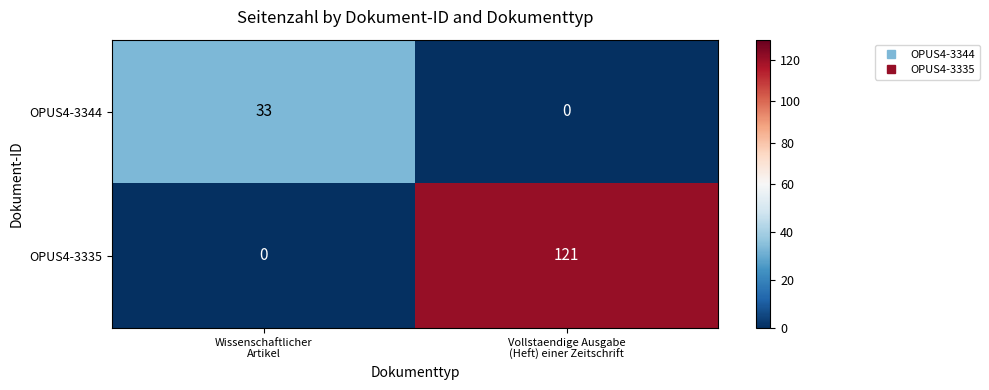

Reading right to left, extract all data points from this chart.

OPUS4-3344: 0	33
OPUS4-3335: 121	0